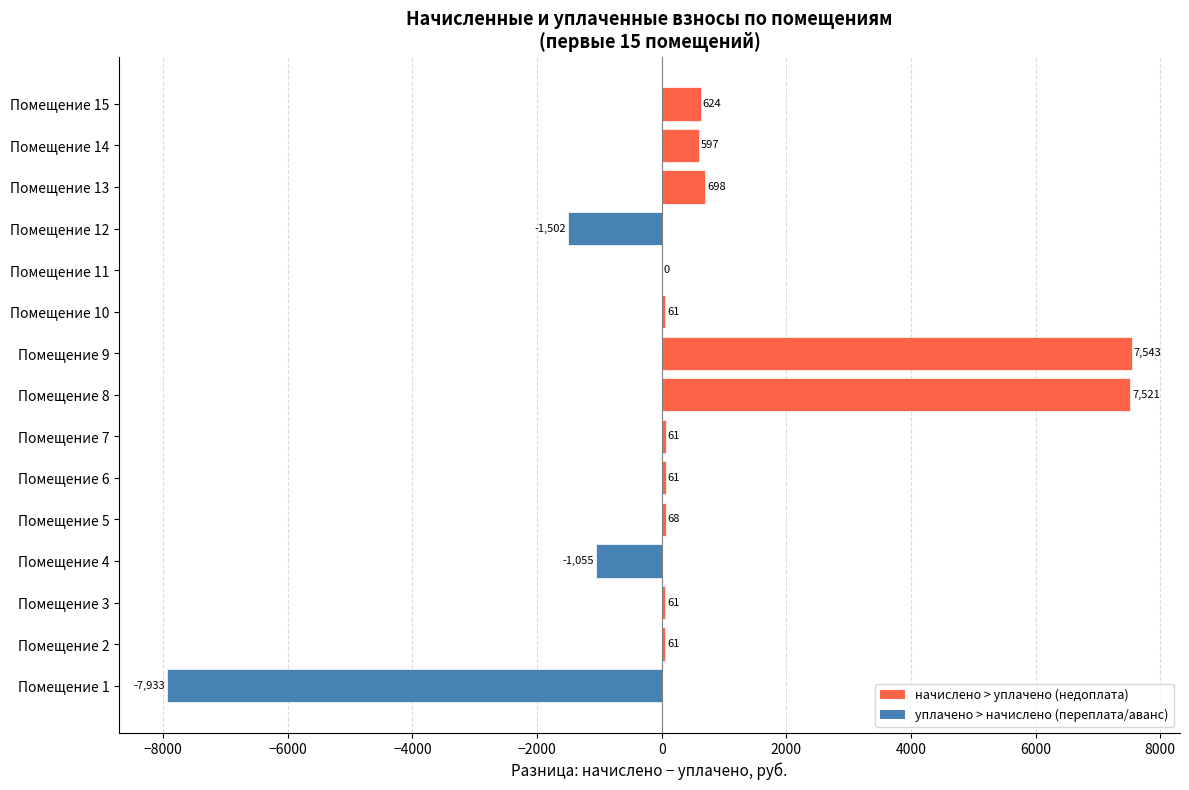

What is the greatest value displayed?

7543.0